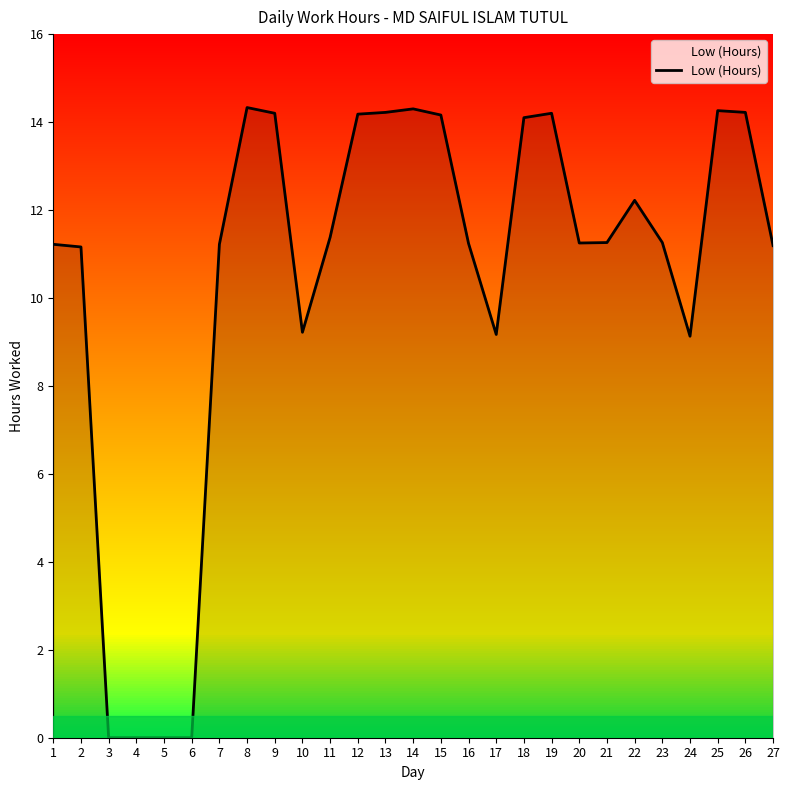

What is the difference between the values at 17 and 6?

9.2